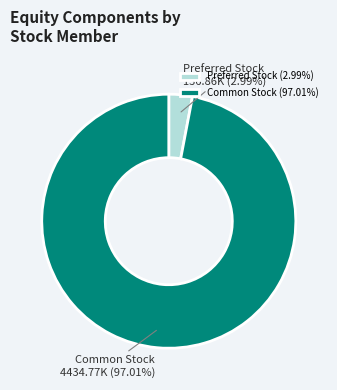

Is there any slice that represents more than half of the pie?

Yes